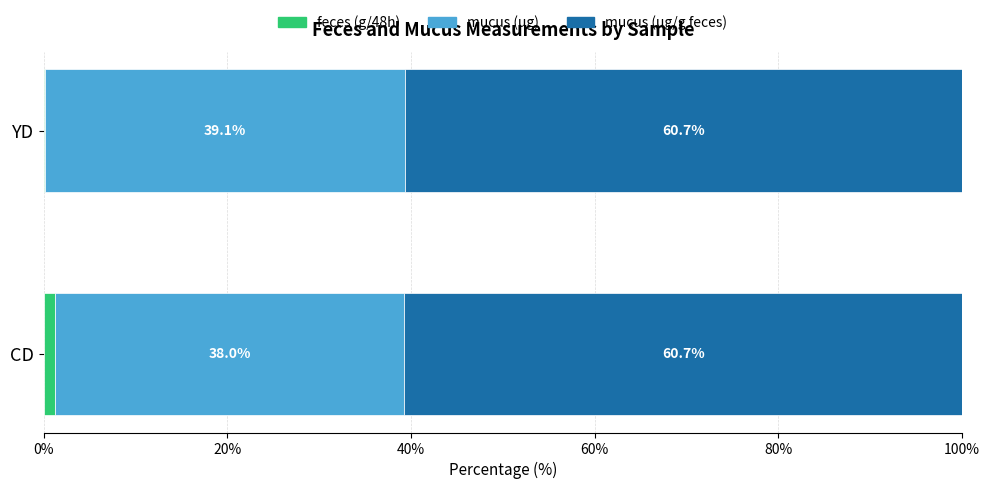

What is the total value across all series at CD?

100.0